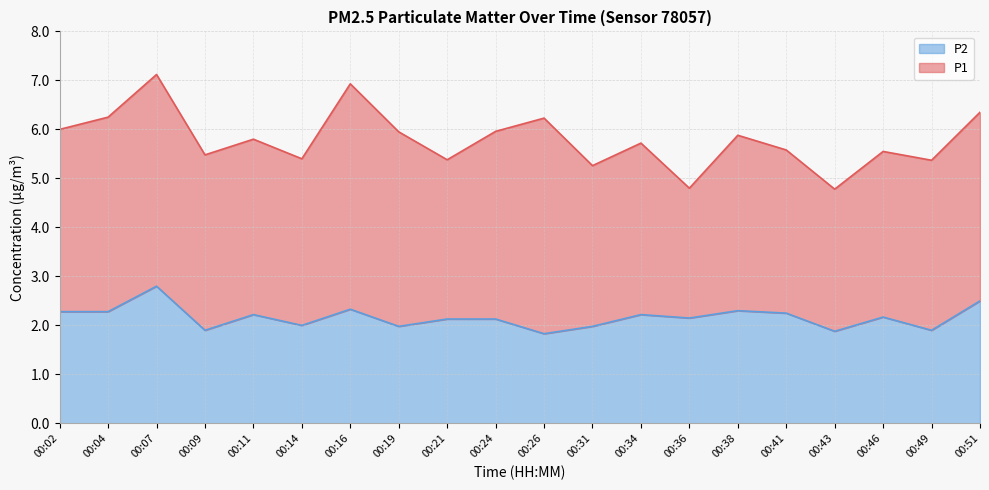

What is the value of the 13th point from the left?

2.2